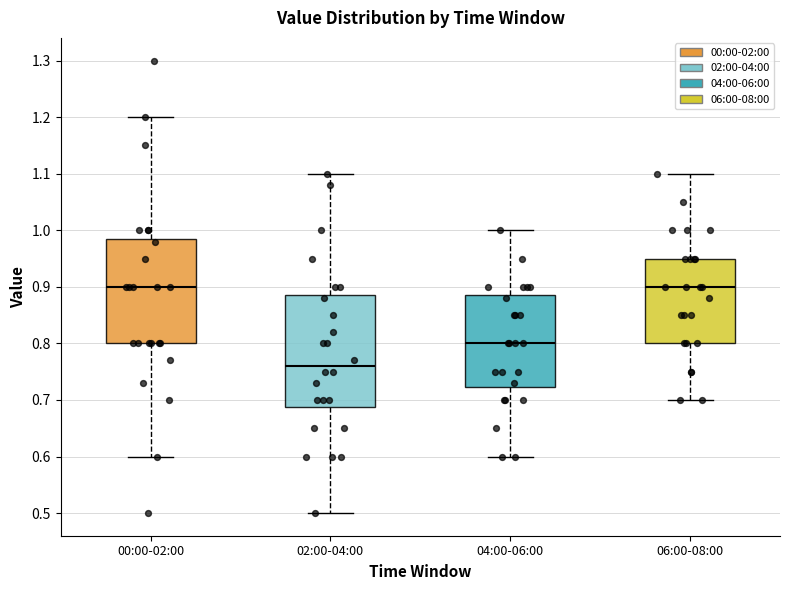

Reading left to right, transcribe this box plot: for each box, give where its median line is, the range the box spans, and where its two whiskers end, as read against the y-axis. The values are not printed on the chart, so give them approximately, as read against the axis.

00:00-02:00: median 0.90, box 0.80 to 0.99, whiskers 0.60 to 1.20
02:00-04:00: median 0.76, box 0.69 to 0.89, whiskers 0.50 to 1.10
04:00-06:00: median 0.80, box 0.72 to 0.89, whiskers 0.60 to 1.00
06:00-08:00: median 0.90, box 0.80 to 0.95, whiskers 0.70 to 1.10